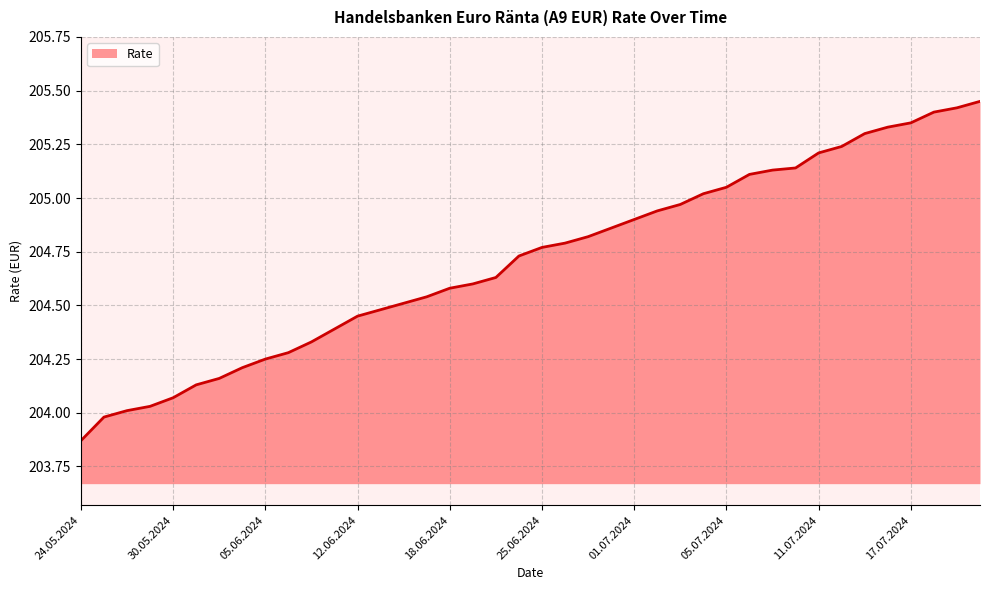

What is the difference between the maximum and minimum values?

1.6